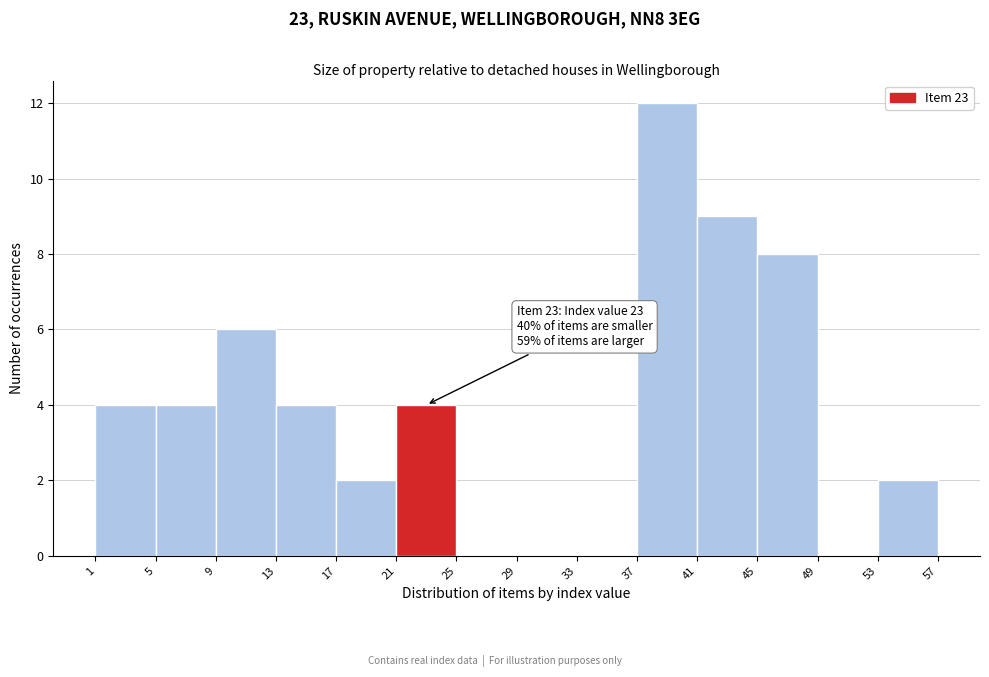

Over which range of the x-axis is the bar tallest?

37 to 41